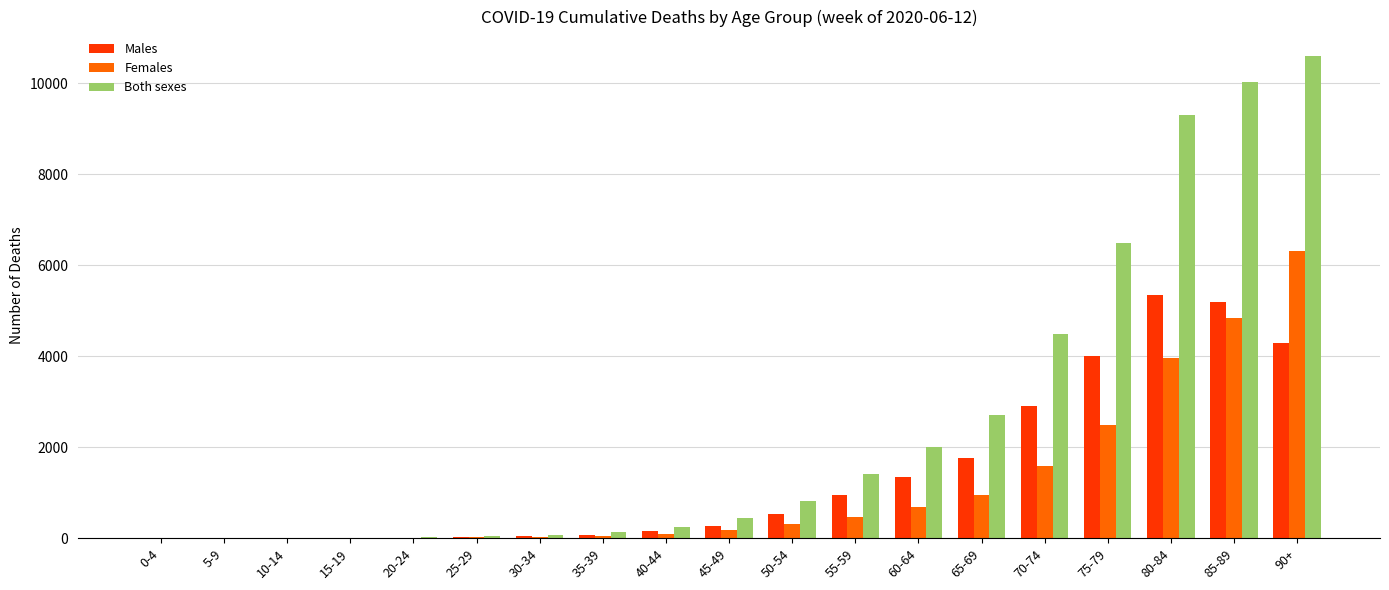

How many categories are shown in the chart?

19